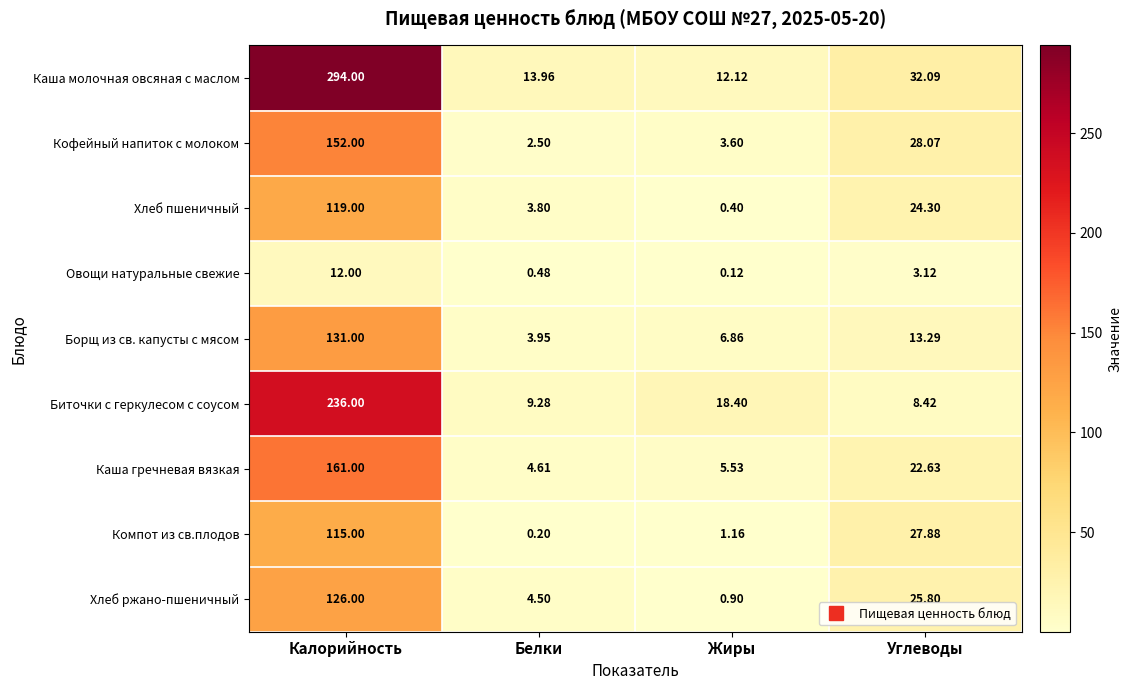

Which category has the lowest value in the Компот из св.плодов series?

Белки